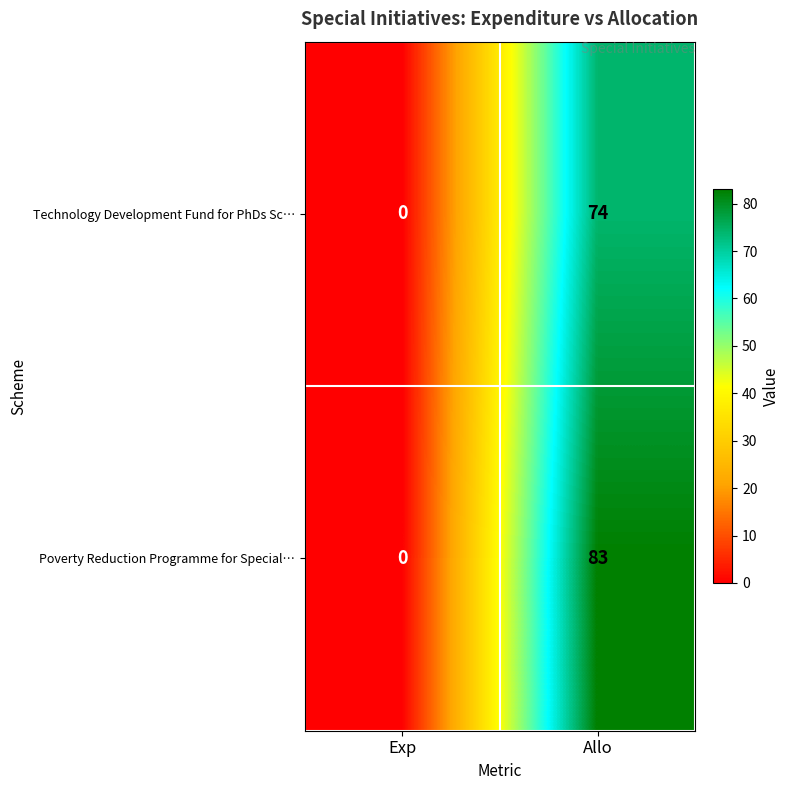

True or false: Poverty Reduction Programme for Special… has a value of 83 at Allo.

True